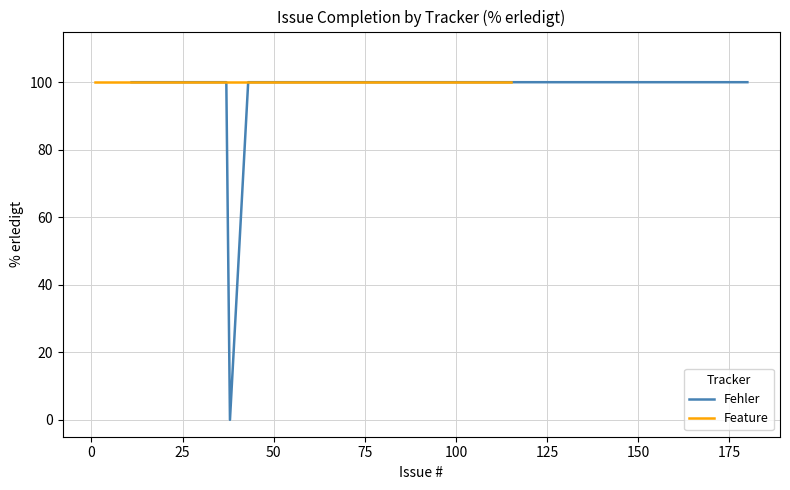

What are all the series names shown in the legend?

Fehler, Feature